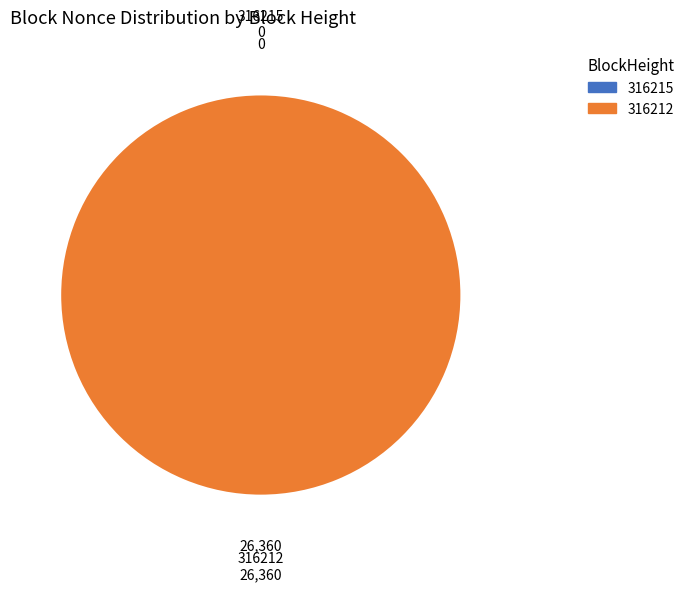

To the nearest percent, what is the difference between the 316212 and 316215 slice percentages?

100%